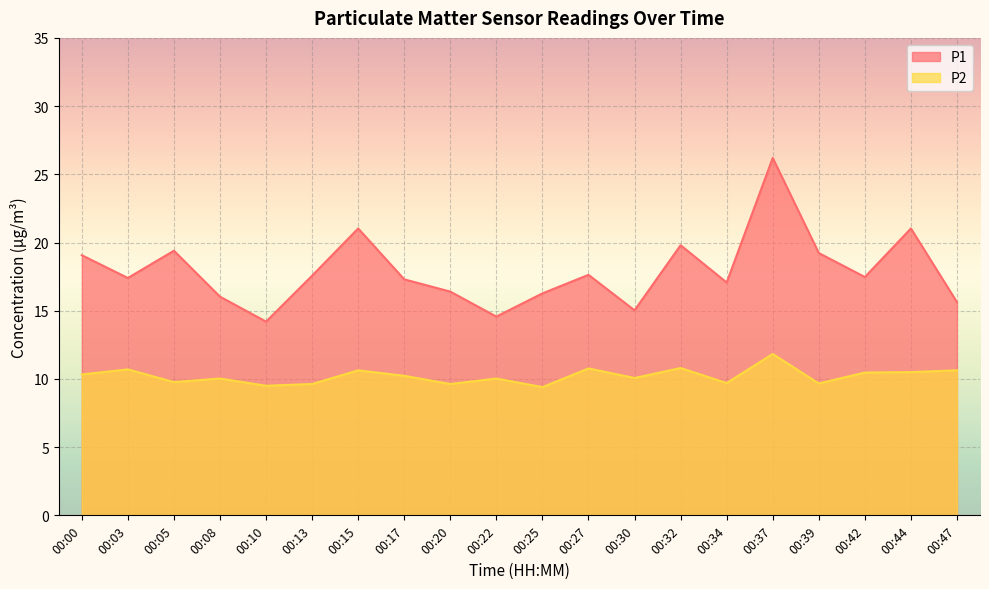

True or false: P2 and P1 cross at least once.

False